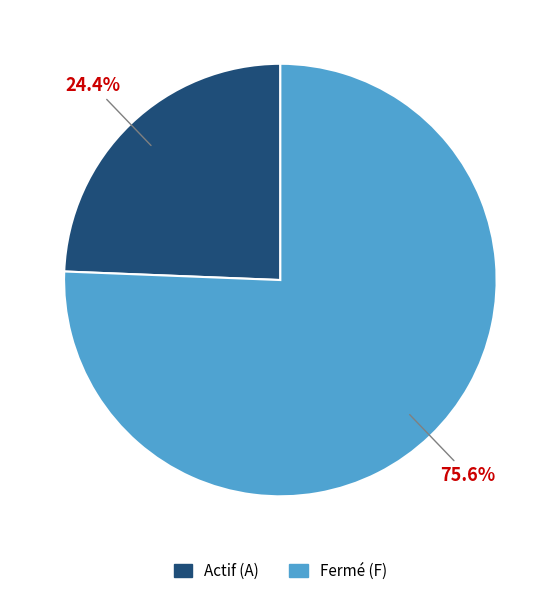

Is there any slice that represents more than half of the pie?

Yes